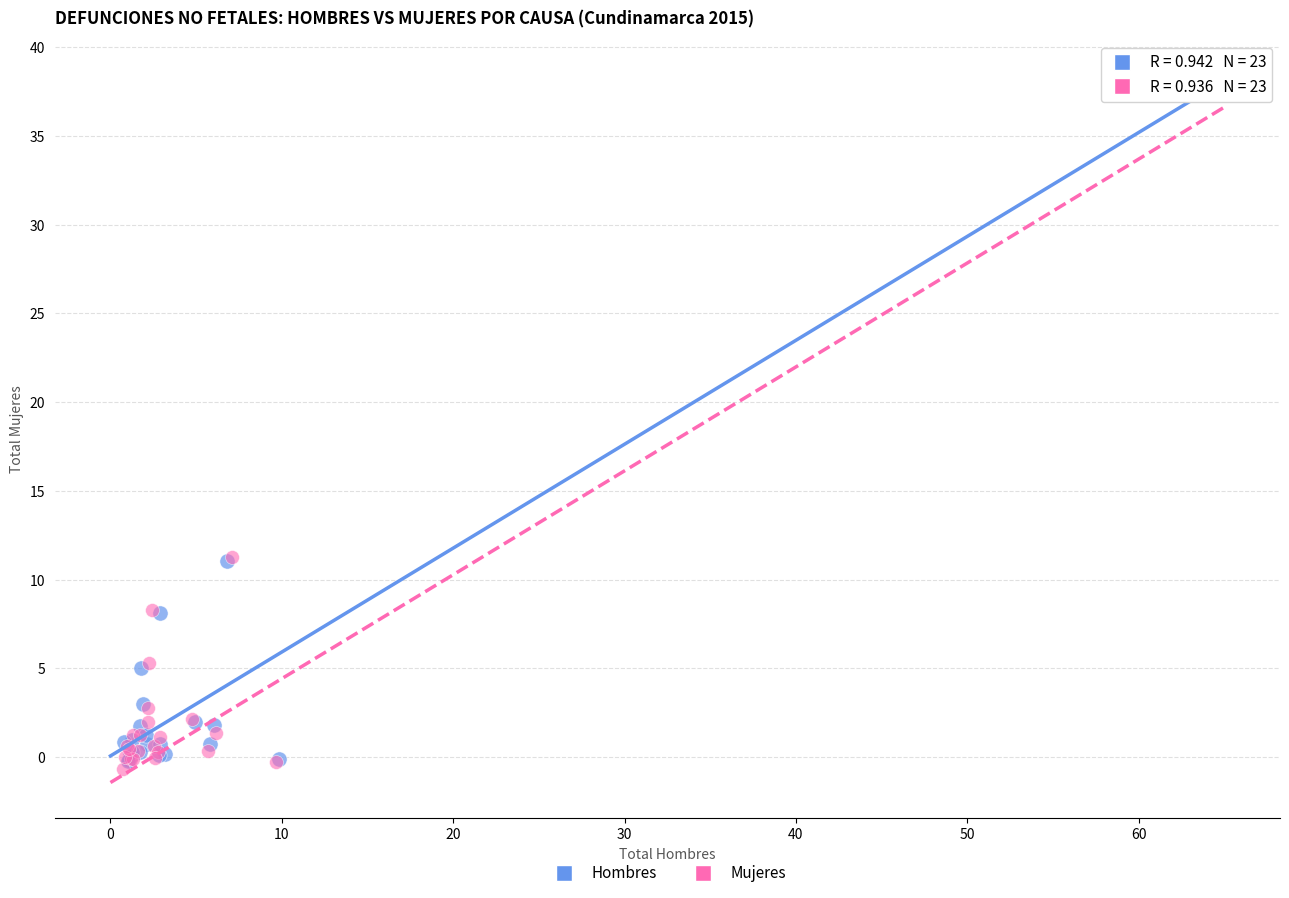

Which series contains the lowest Y value?

Mujeres